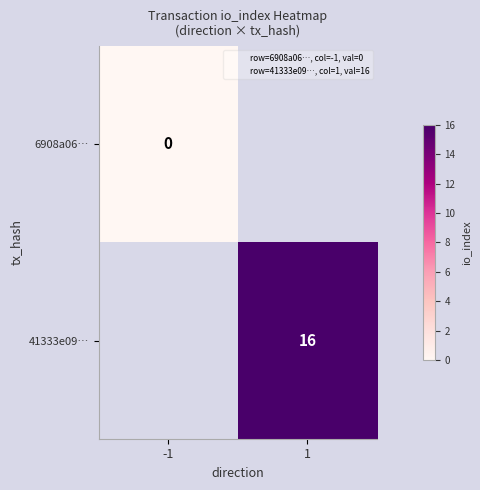

What is the maximum value shown in the chart?

16.0